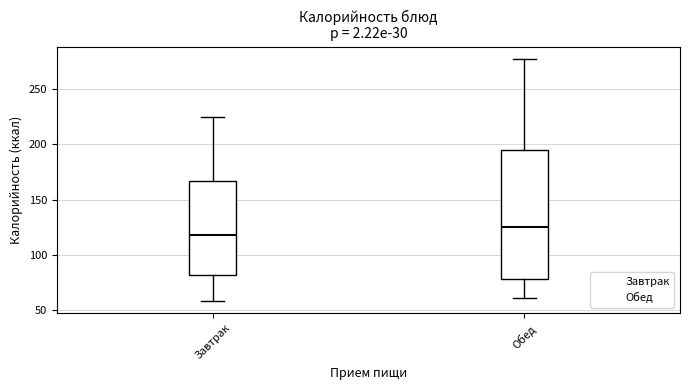

Comparing the boxes themselves (not the whiskers), which one is the tallest?

Обед